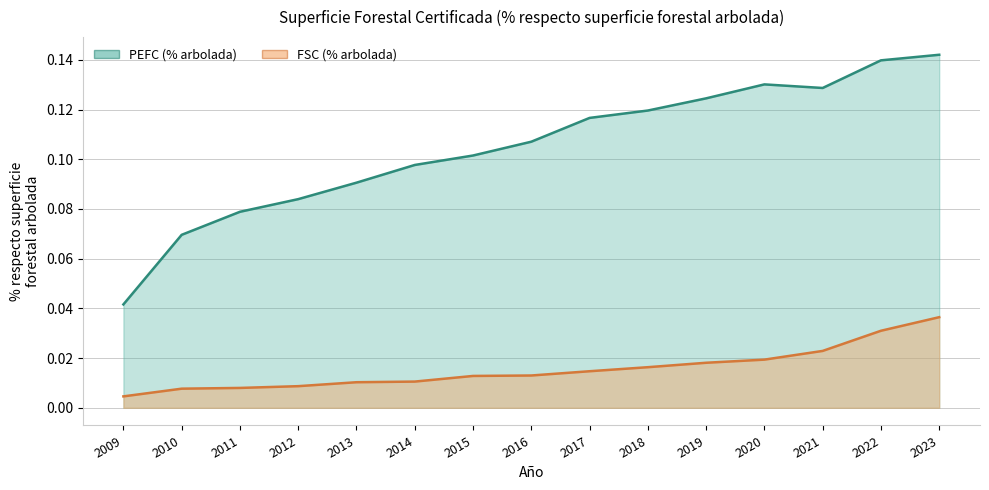

Count the FSC (% arbolada) values in the range 0 to 1.

15